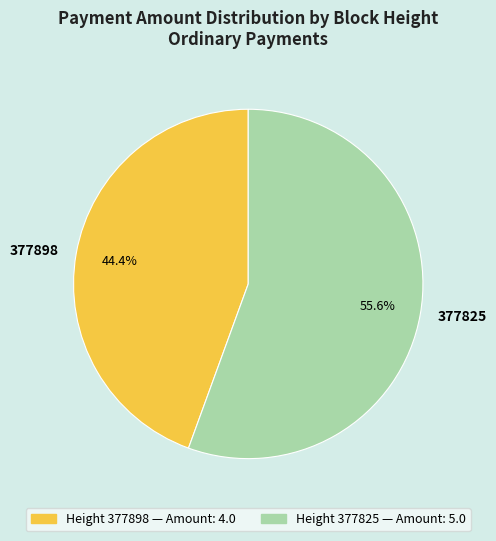

Rank the categories by value from highest to lowest.

377825, 377898